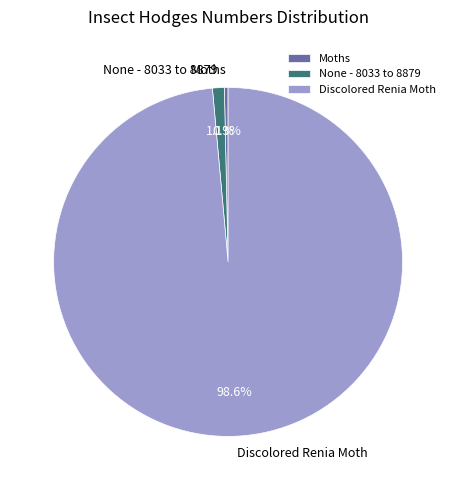

Do Discolored Renia Moth and None - 8033 to 8879 together represent more than half of the pie?

Yes